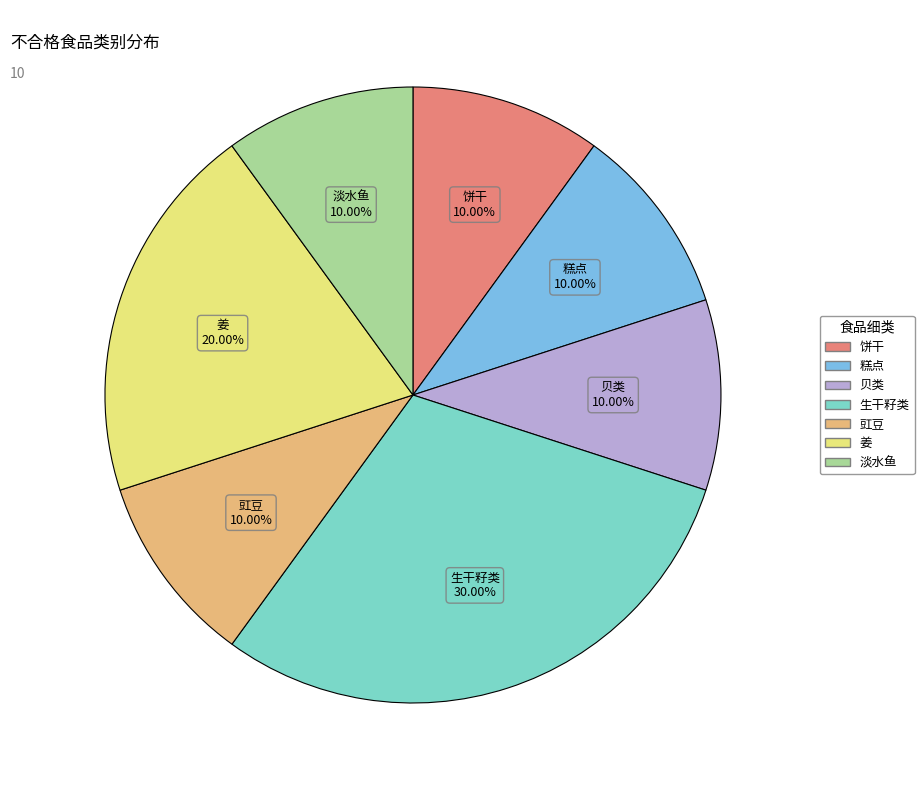

Is there any slice that represents more than half of the pie?

No